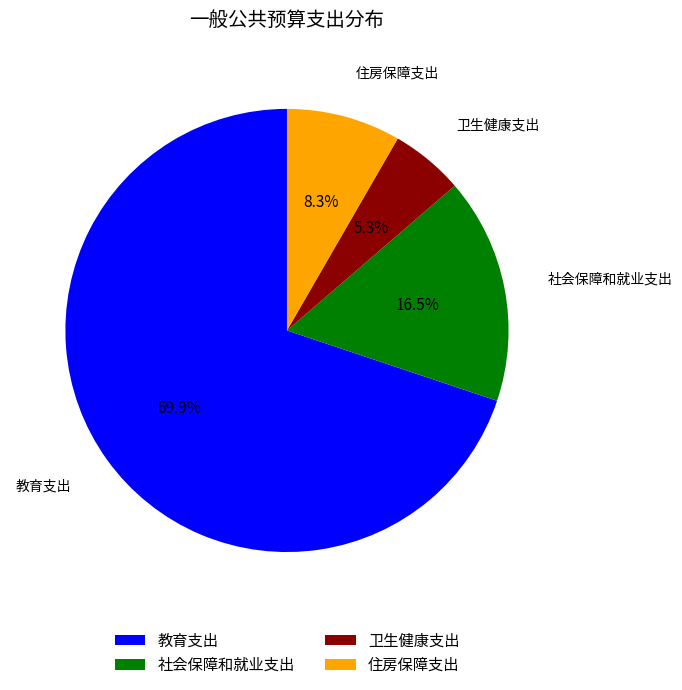

Approximately how many times larger is the value at 社会保障和就业支出 compared to 卫生健康支出?

3.1